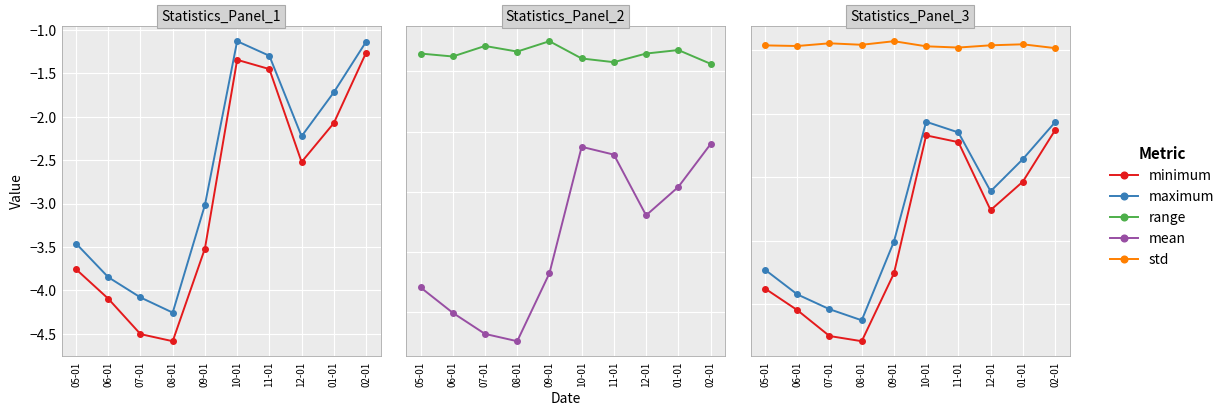

What is the difference between the maximum and second lowest values in the minimum series?

3.2